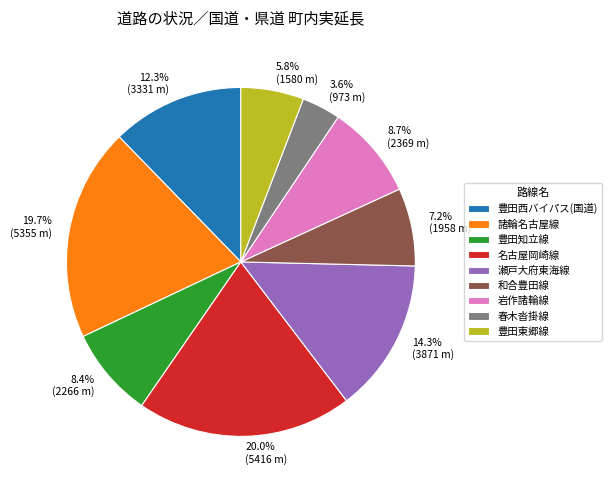

Combined, what portion of the pie is 春木沓掛線 and 和合豊田線?

10.8%